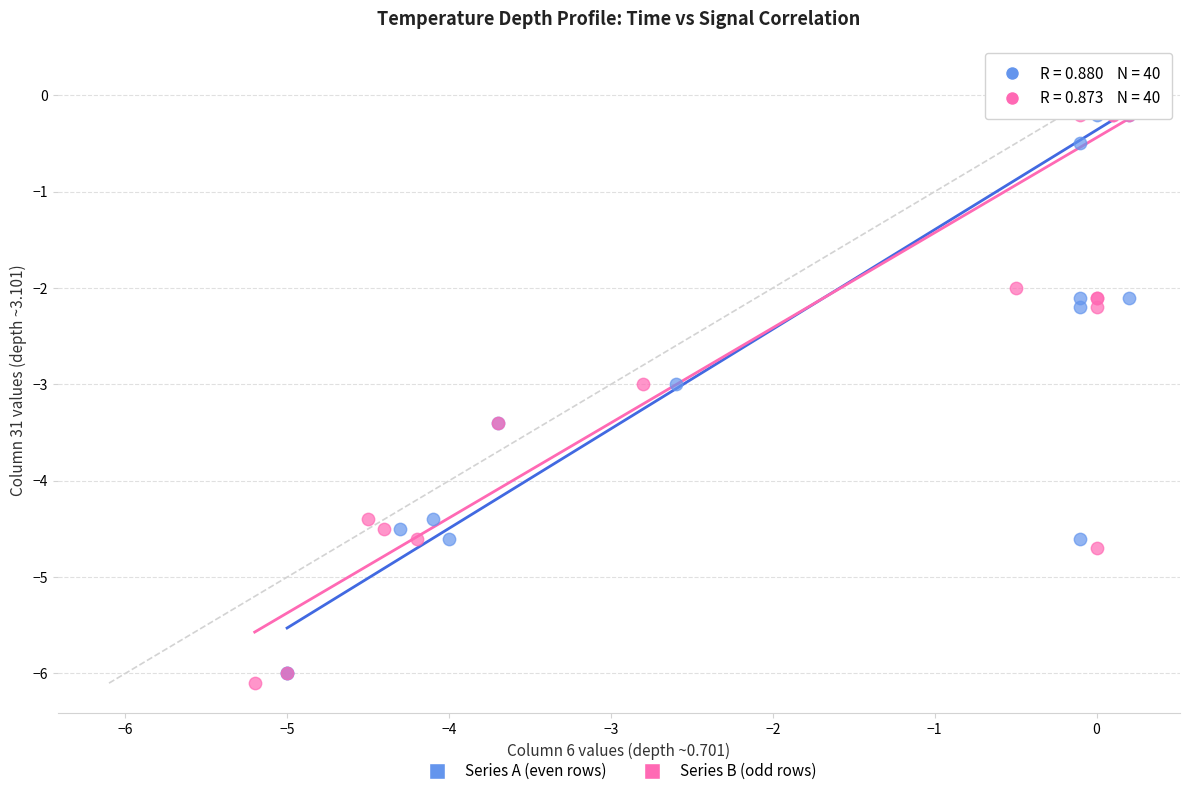

What are all the series names shown in the legend?

Series A (even rows), Series B (odd rows)